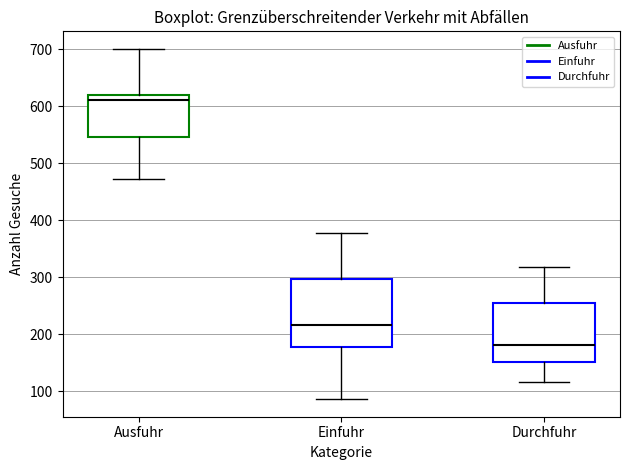

Reading left to right, transcribe this box plot: for each box, give where its median line is, the range the box spans, and where its two whiskers end, as read against the y-axis. The values are not printed on the chart, so give them approximately, as read against the axis.

Ausfuhr: median 610, box 550 to 620, whiskers 470 to 700
Einfuhr: median 220, box 180 to 300, whiskers 90 to 380
Durchfuhr: median 180, box 150 to 250, whiskers 120 to 320